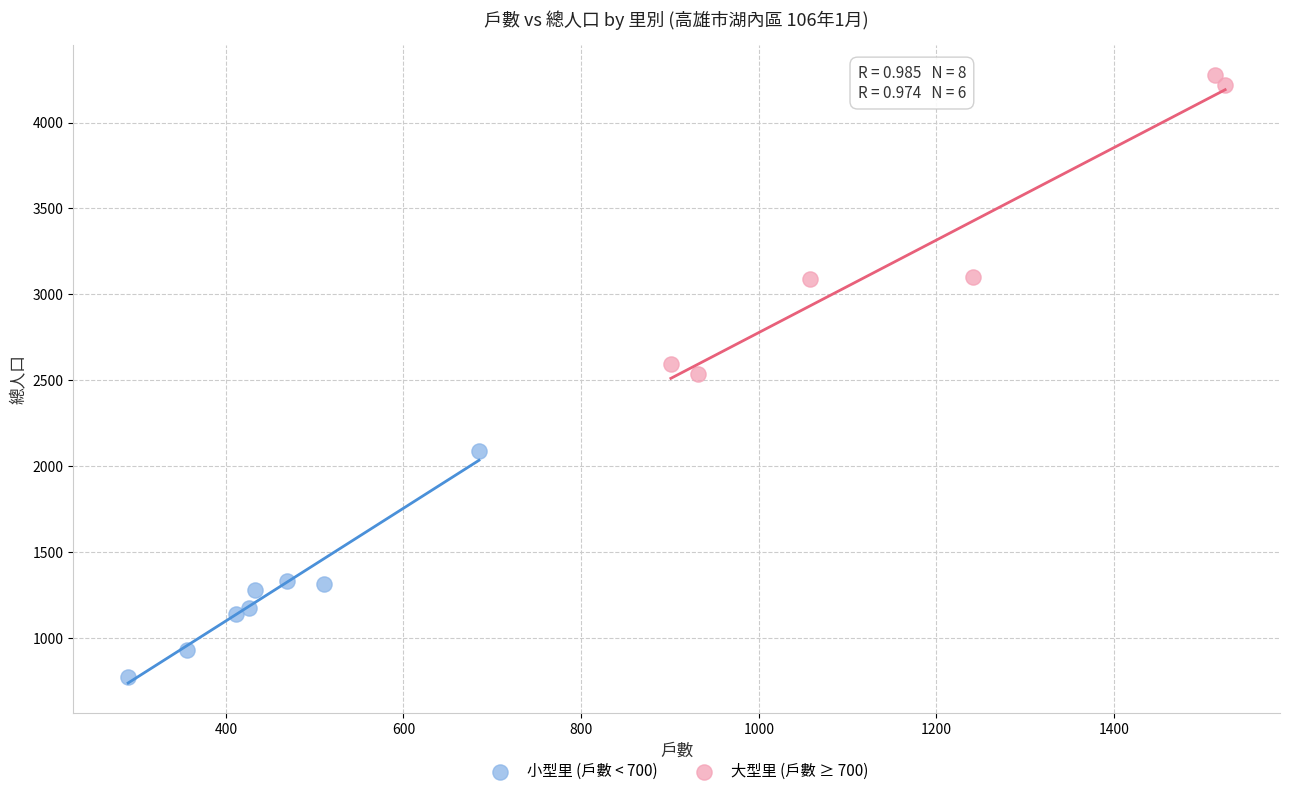

Which series reaches the maximum Y coordinate?

大型里 (戶數 ≥ 700)